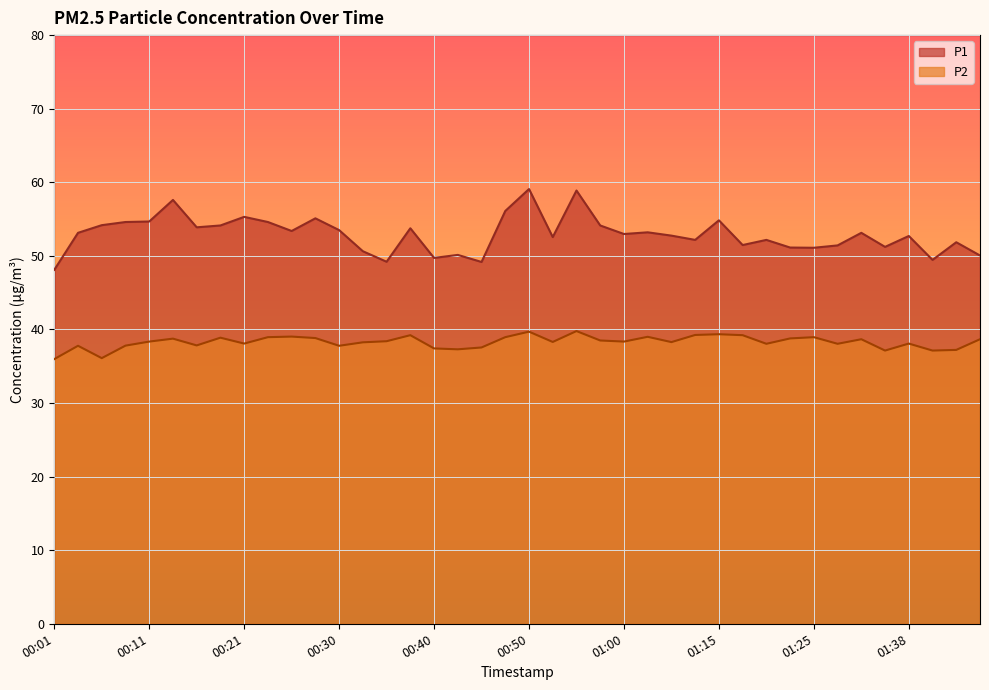

Rank the categories by P2 value from lowest to highest.

00:01, 00:06, 01:35, 01:40, 01:43, 00:43, 00:40, 00:45, 00:04, 00:30, 00:09, 00:16, 01:20, 01:31, 00:21, 01:38, 00:33, 01:05, 00:53, 00:11, 01:00, 00:35, 00:57, 01:33, 01:45, 00:13, 01:23, 00:28, 00:18, 00:23, 00:48, 01:25, 01:02, 00:26, 00:38, 01:18, 01:10, 01:15, 00:50, 00:55